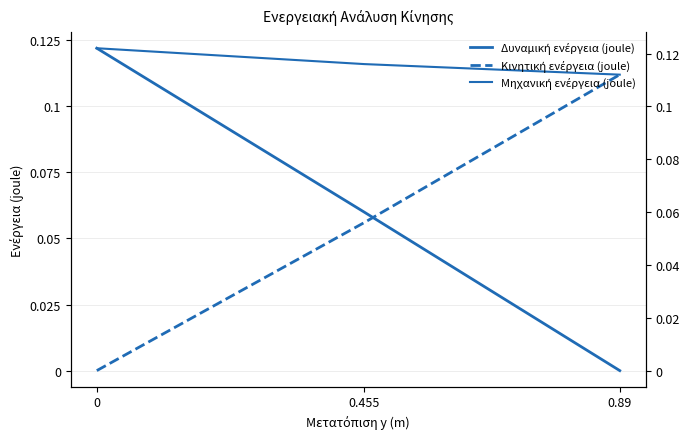

What is the average value of the Κινητική ενέργεια (joule) series?

0.1